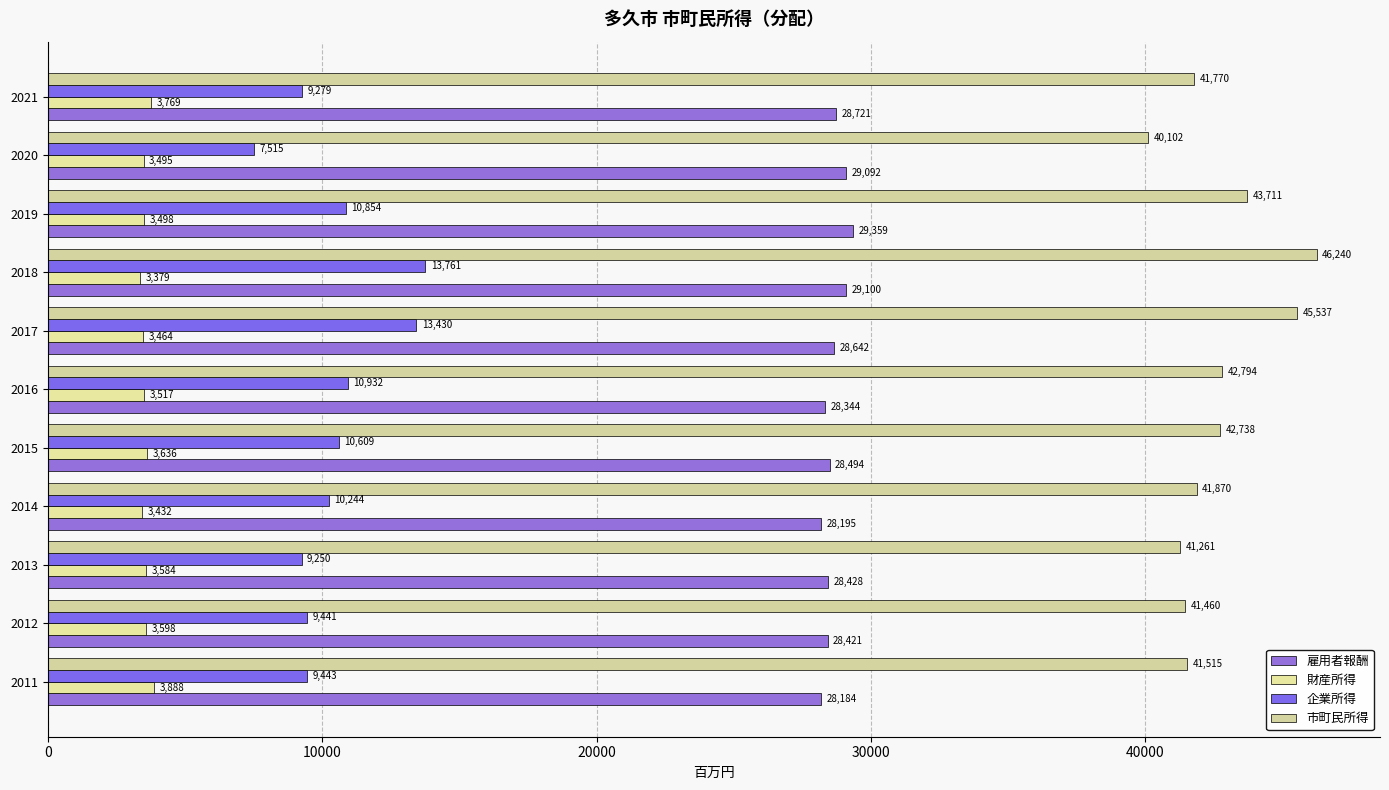

Count the number of categories in the chart.

11